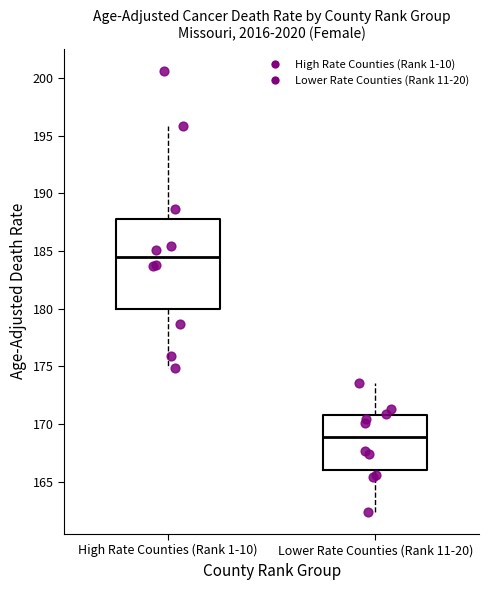

Comparing the boxes themselves (not the whiskers), which one is the tallest?

High Rate Counties (Rank 1-10)